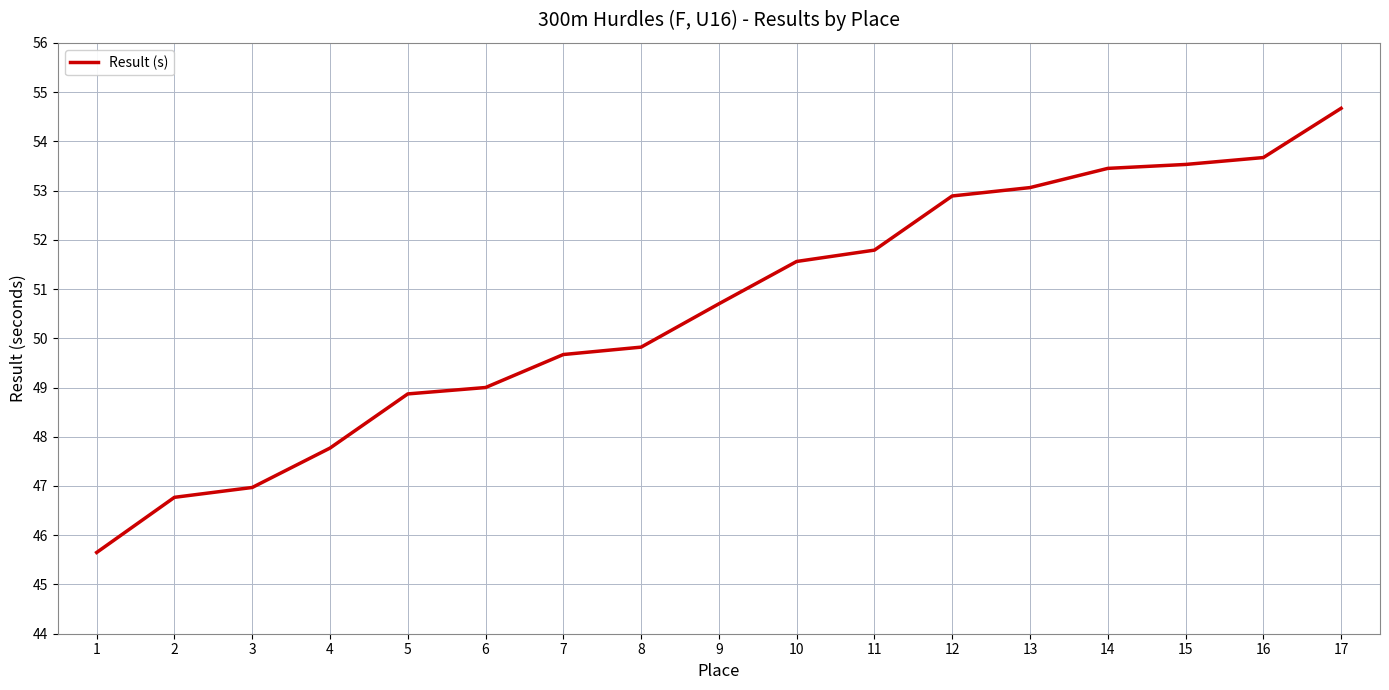

The value at 16 is 83.9. True or false?

False